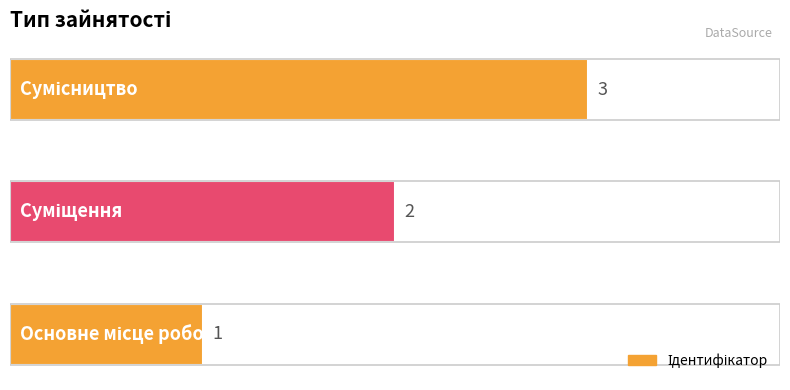

What is the maximum value shown in the chart?

3